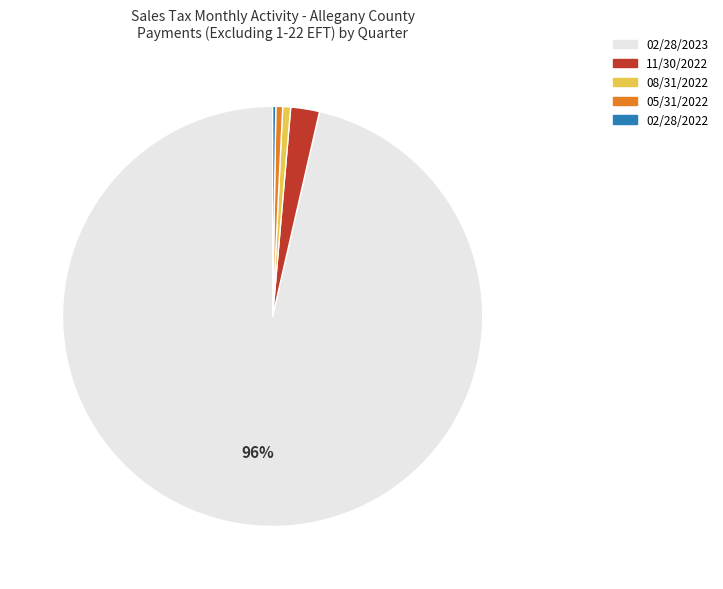

Combined, do 11/30/2022 and 08/31/2022 account for over 50%?

No